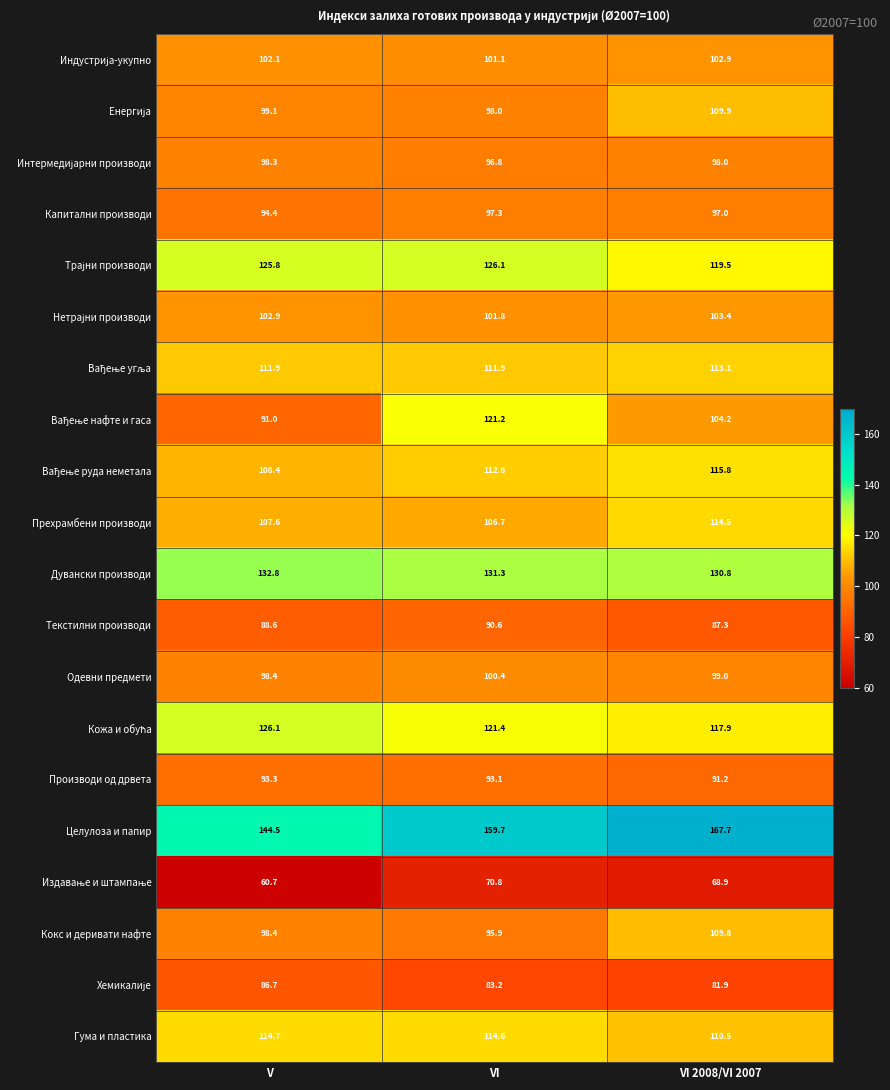

Is it true that Одевни предмети equals 139.4 at V?

False